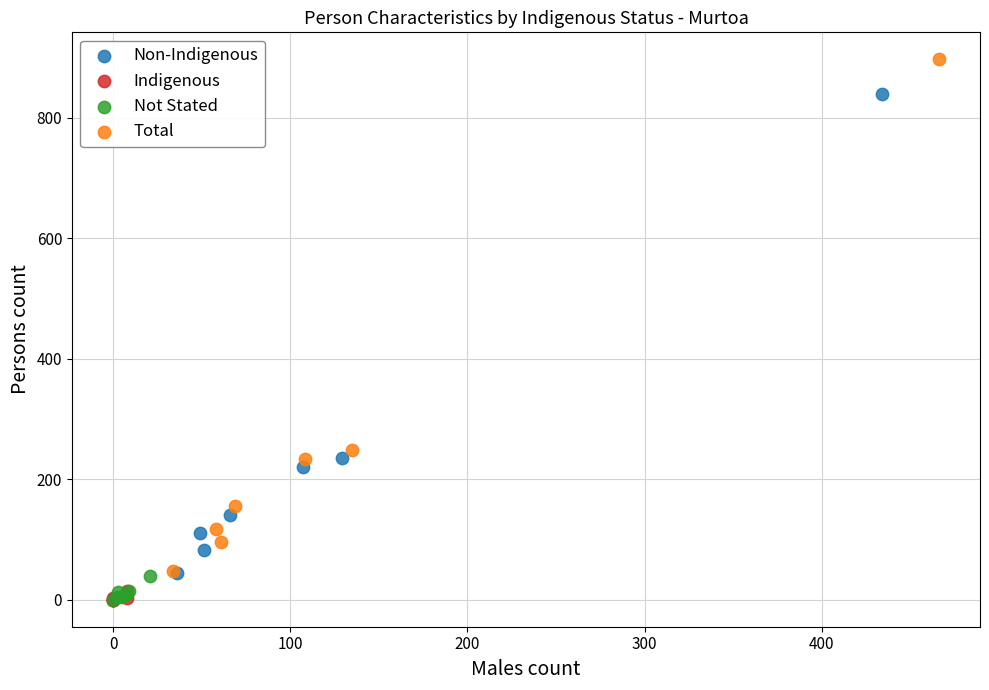

Which series has the widest spread of Y values?

Total